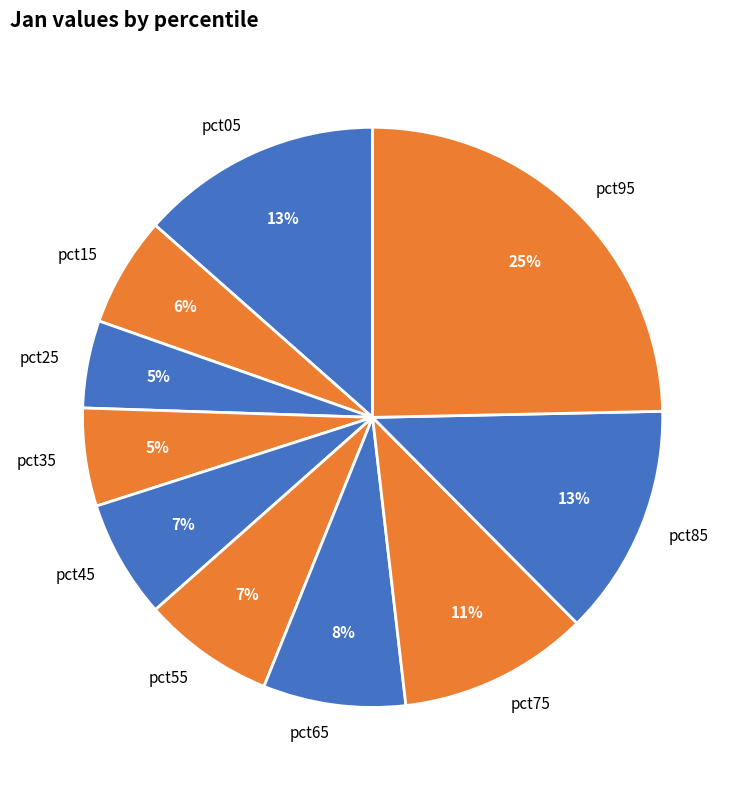

To the nearest percent, what percentage of the pie is pct55?

7%